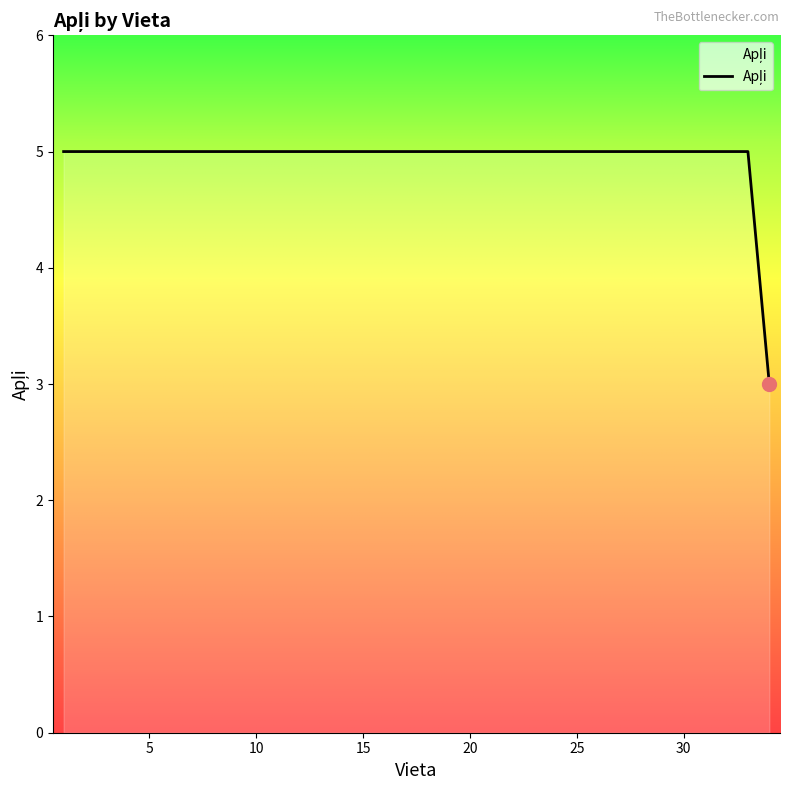

Count the number of categories in the chart.

34